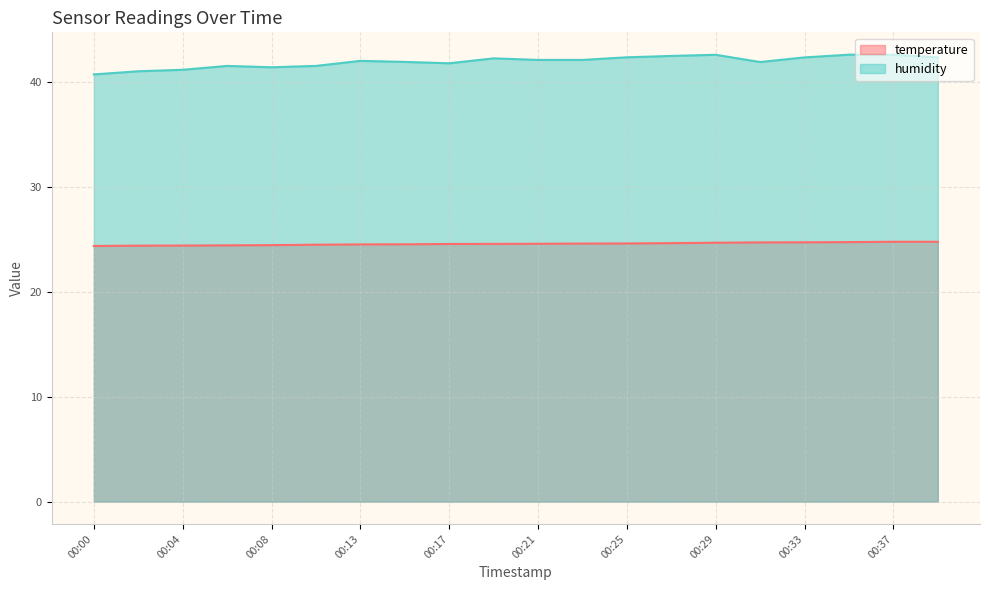

The temperature series shows 24.5 at 00:15. True or false?

True